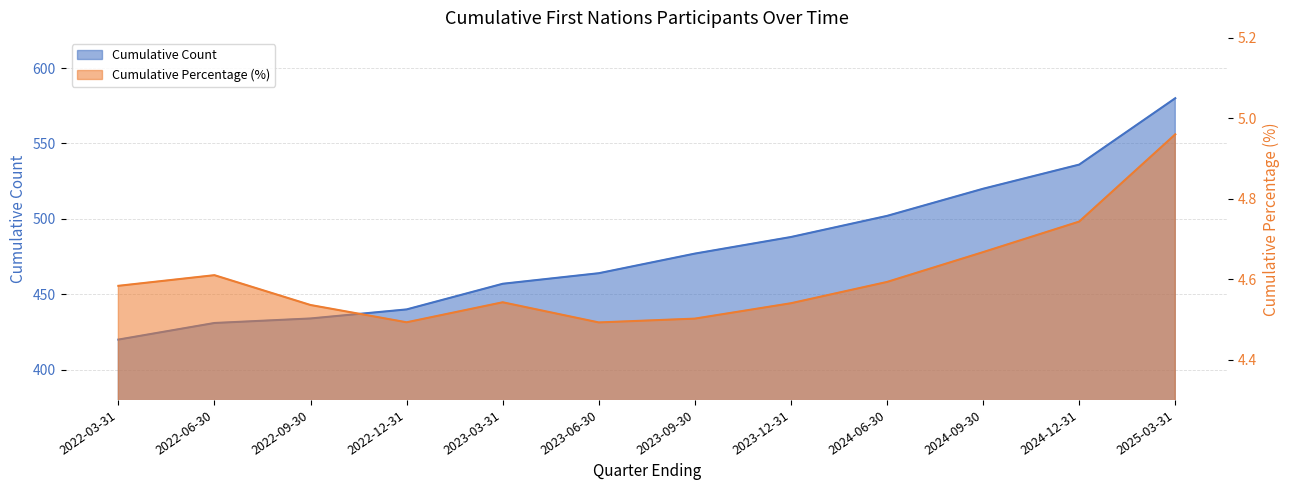

The value of Cumulative Percentage at 2022-09-30 is 4.5. True or false?

True